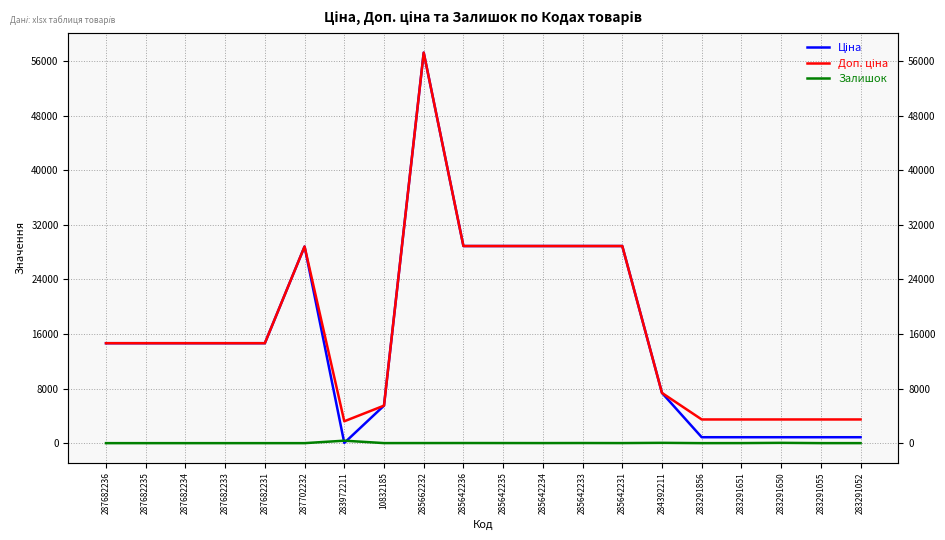

The Залишок series shows 45.0 at 284392211. True or false?

True